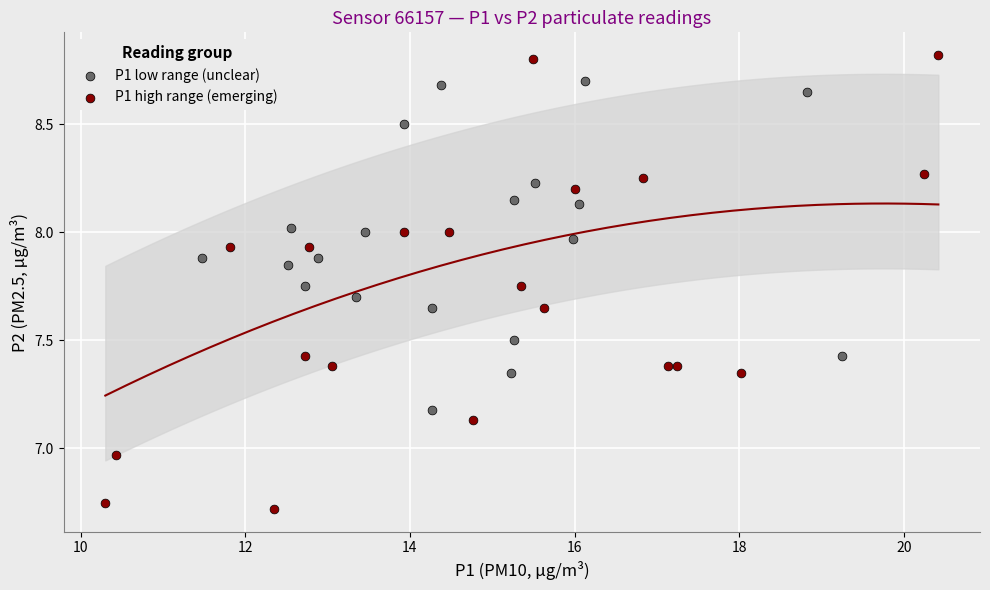

Which series has the widest spread of Y values?

P1 high range (emerging)